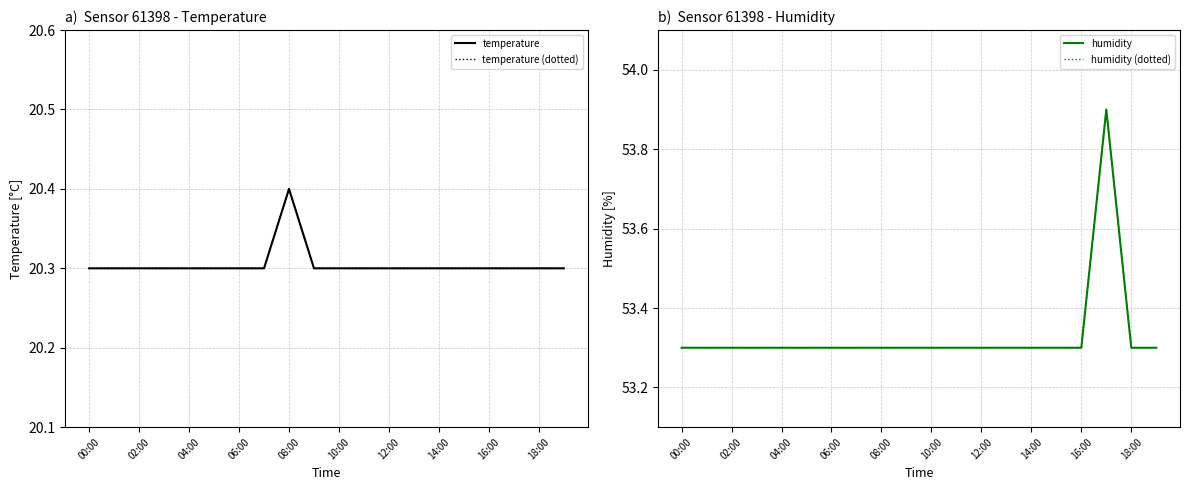

Reading right to left, list all the values displayed in this chart.

temperature: 20.3	20.3	20.3	20.3	20.3	20.3	20.3	20.3	20.3	20.3	20.3	20.4	20.3	20.3	20.3	20.3	20.3	20.3	20.3	20.3
temperature (dotted): 20.3	20.3	20.3	20.3	20.3	20.3	20.3	20.3	20.3	20.3	20.3	20.4	20.3	20.3	20.3	20.3	20.3	20.3	20.3	20.3
humidity: 53.3	53.3	53.9	53.3	53.3	53.3	53.3	53.3	53.3	53.3	53.3	53.3	53.3	53.3	53.3	53.3	53.3	53.3	53.3	53.3
humidity (dotted): 53.3	53.3	53.9	53.3	53.3	53.3	53.3	53.3	53.3	53.3	53.3	53.3	53.3	53.3	53.3	53.3	53.3	53.3	53.3	53.3